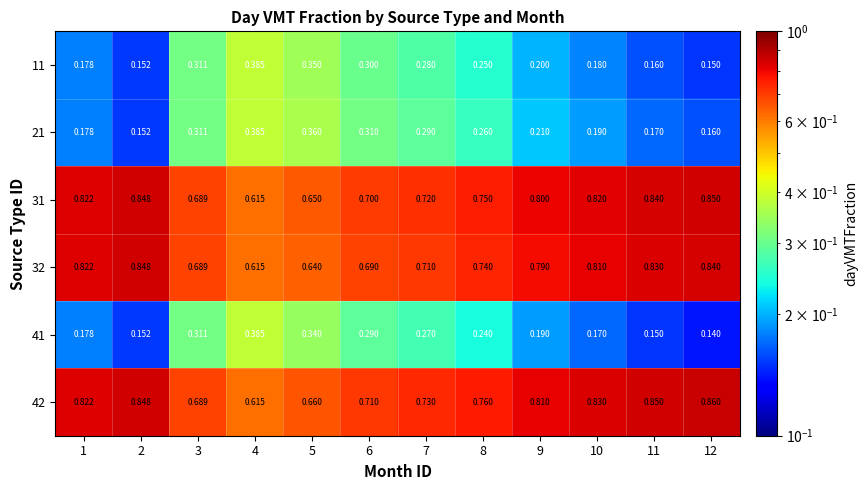

What is the total value across all series at 7?

3.0